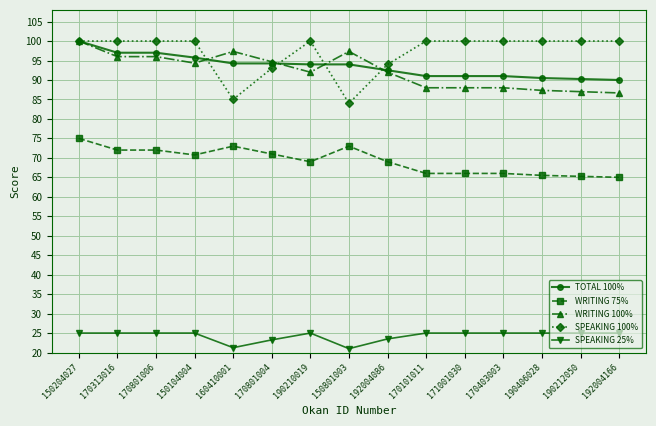

Read the TOTAL 100% value at 171001030.

91.0